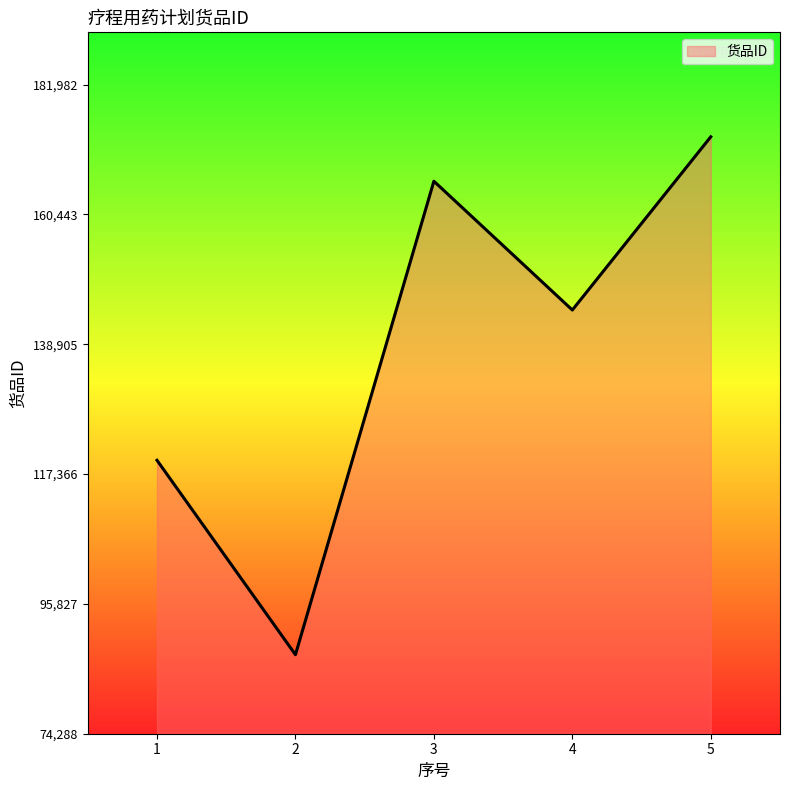

What is the average value?

138179